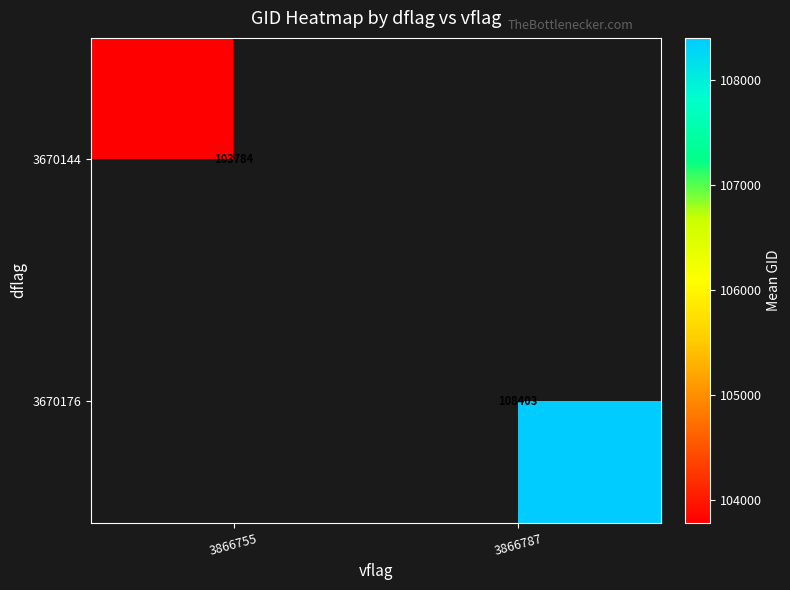

The value of 3670176 at 3866787 is 171024.9. True or false?

False